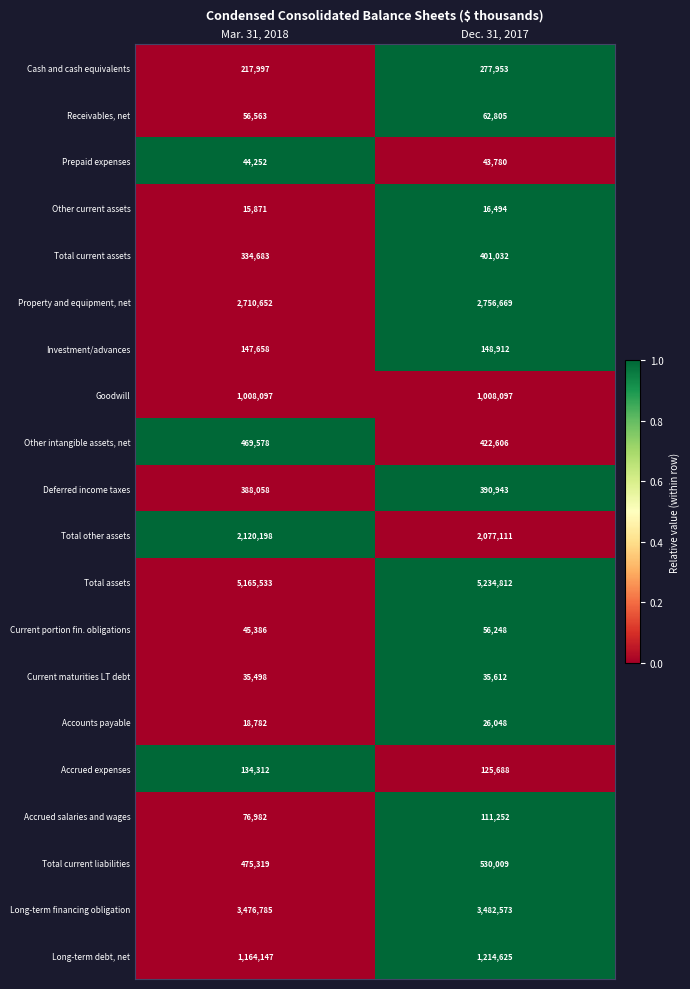

What is the sum of the Current maturities LT debt values at Mar. 31, 2018 and Dec. 31, 2017?

71110